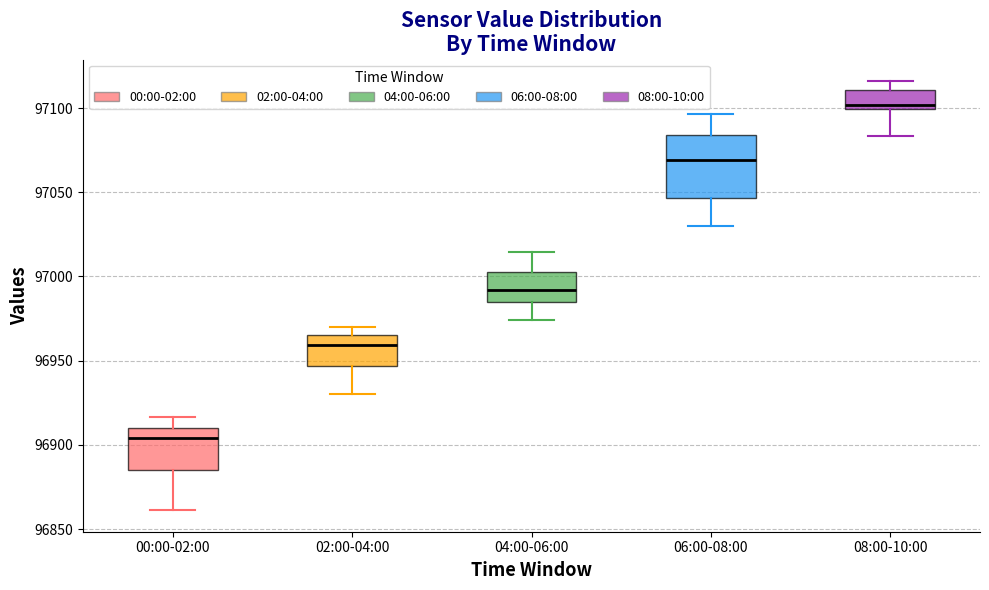

Comparing the boxes themselves (not the whiskers), which one is the tallest?

06:00-08:00